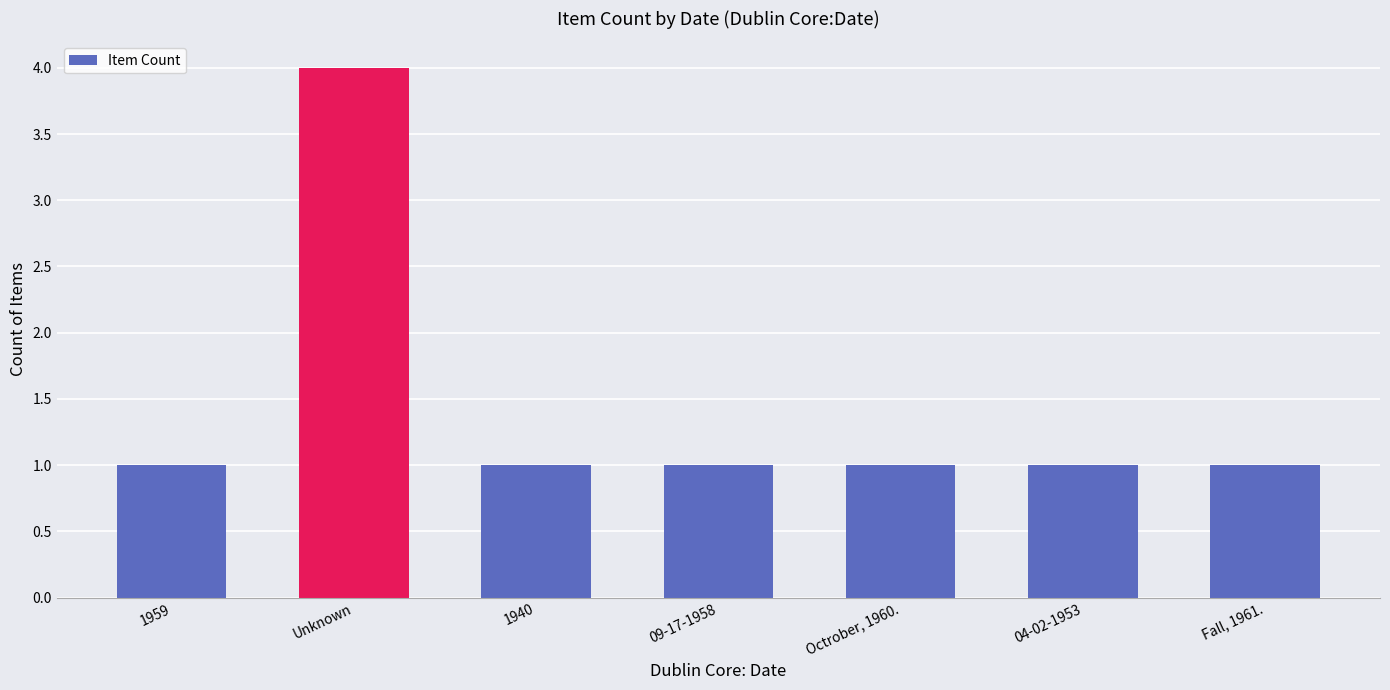

What is the sum of all values?

10